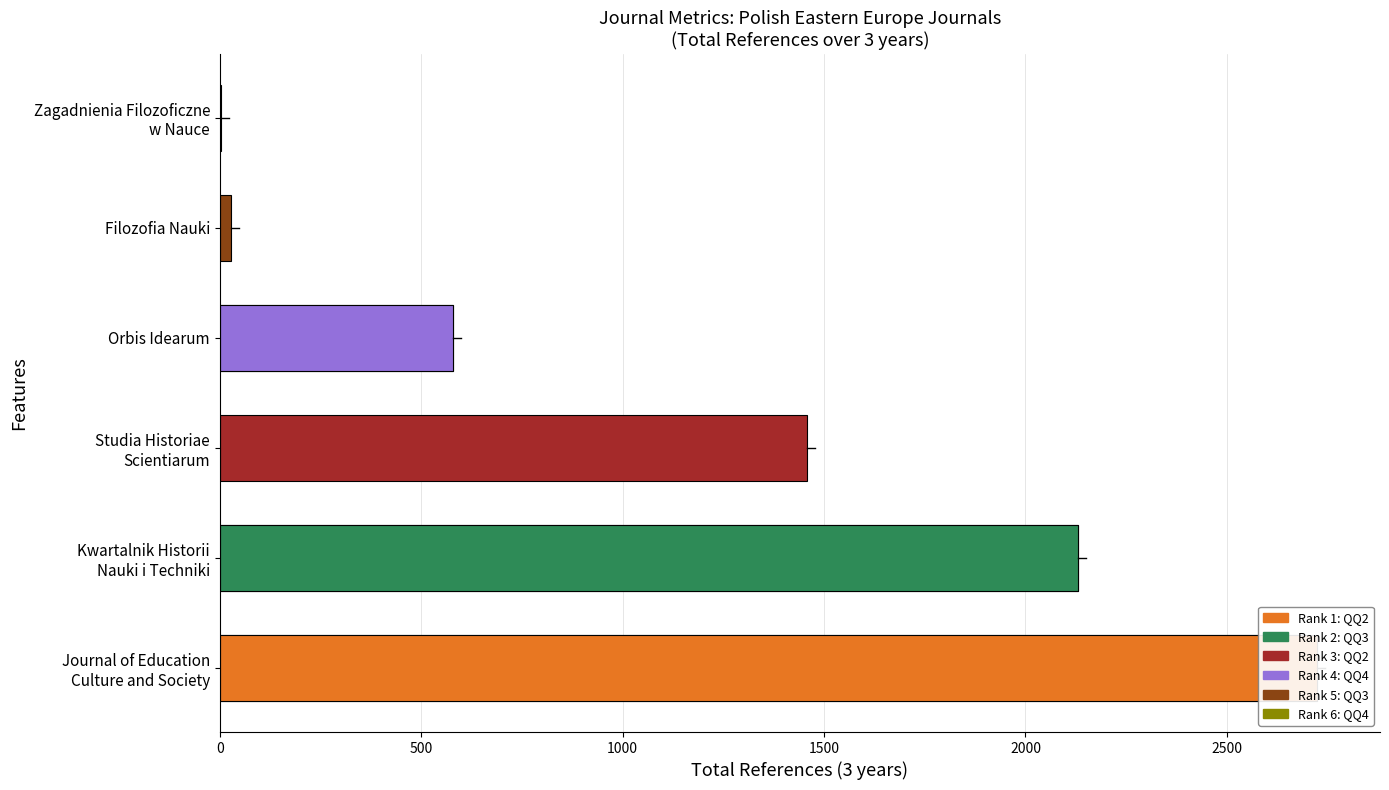

What is the difference between the second highest and minimum values?

2126